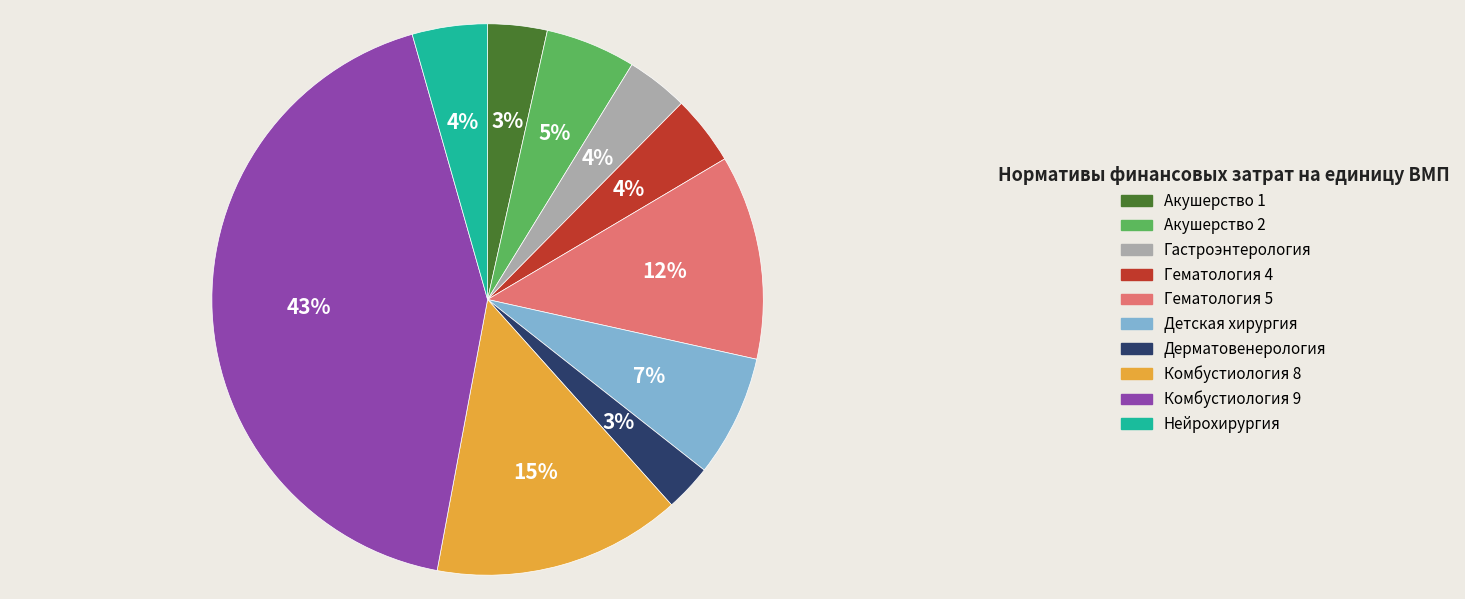

Between Дерматовенерология and Комбустиология 9, which is larger?

Комбустиология 9